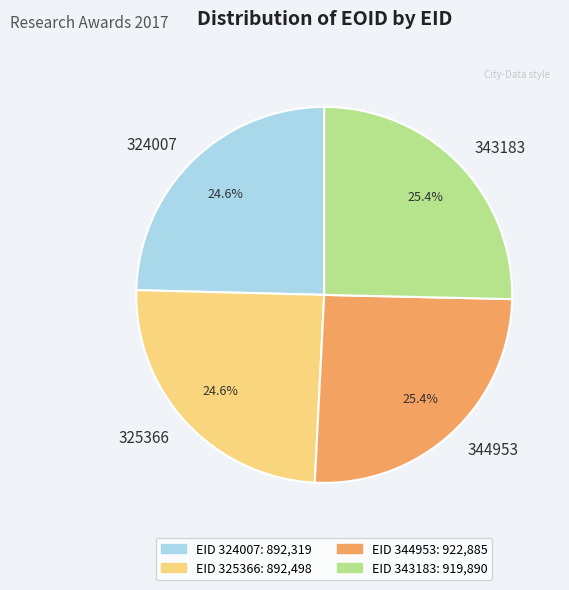

Is there a majority slice in this chart?

No